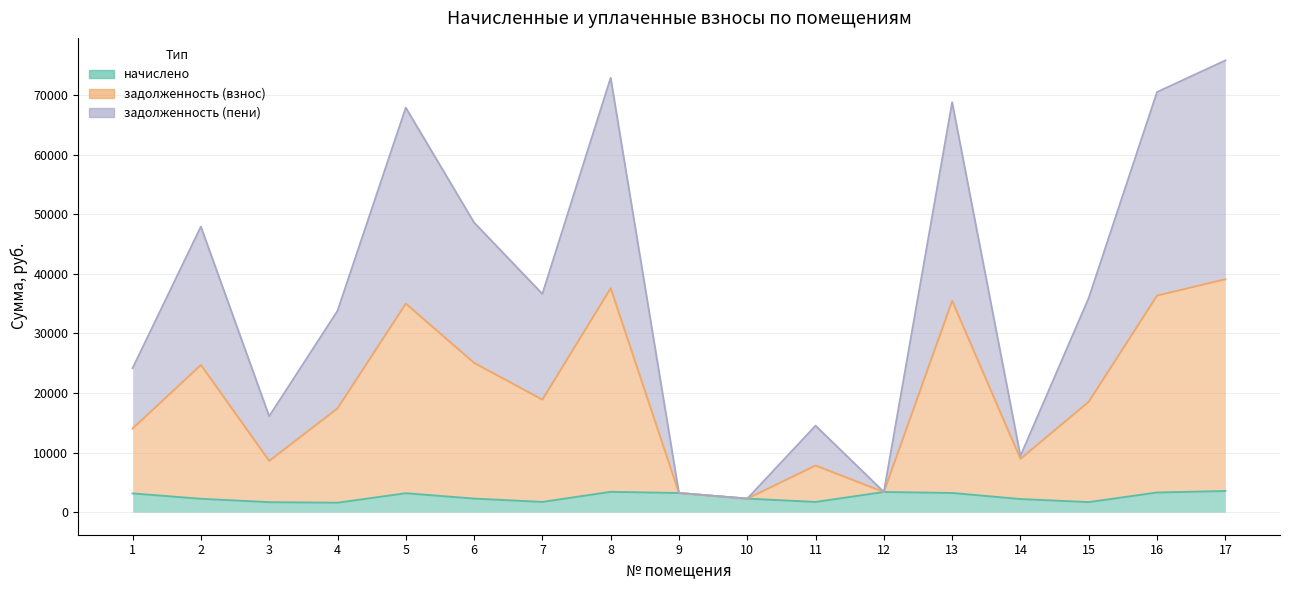

True or false: задолженность (пени) and начислено intersect in this chart.

False